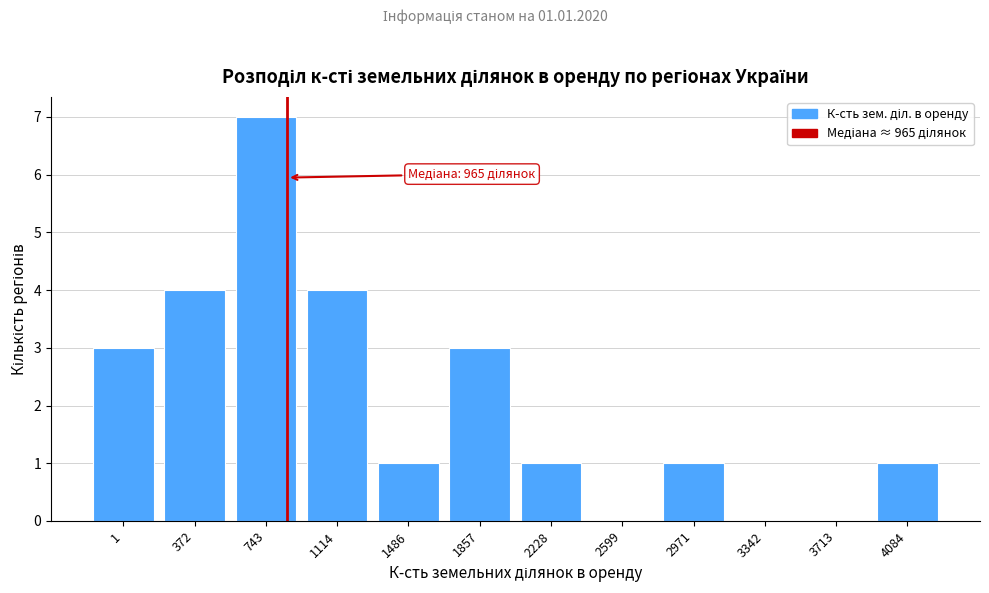

Reading left to right, what are all the values shown in this chart?

1=3	372=4	743=7	1114=4	1486=1	1857=3	2228=1	2599=0	2971=1	3342=0	3713=0	4084=1